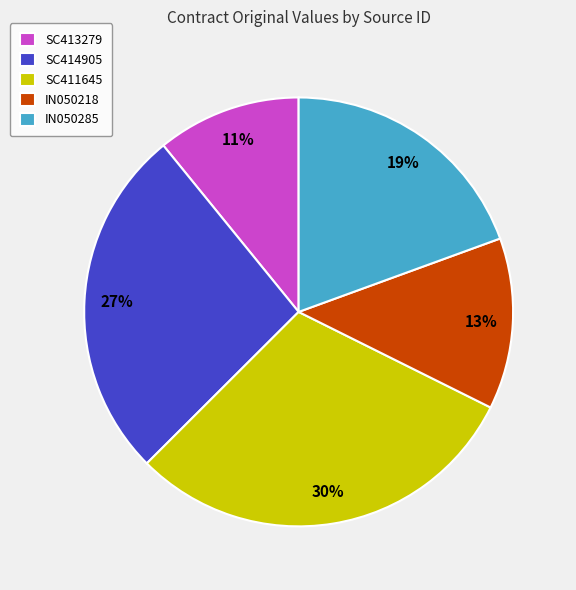

To the nearest percent, what portion does IN050285 represent?

19%